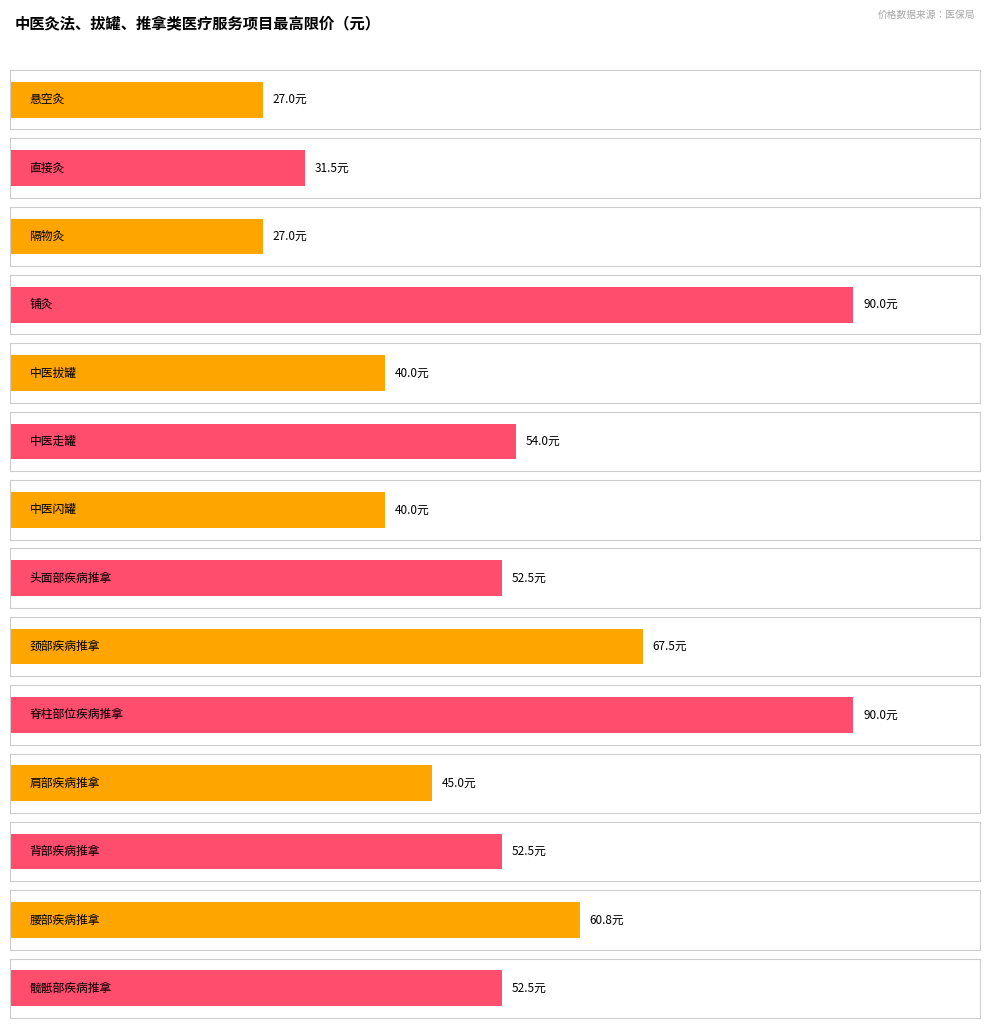

What position from the right is 中医闪罐?

8